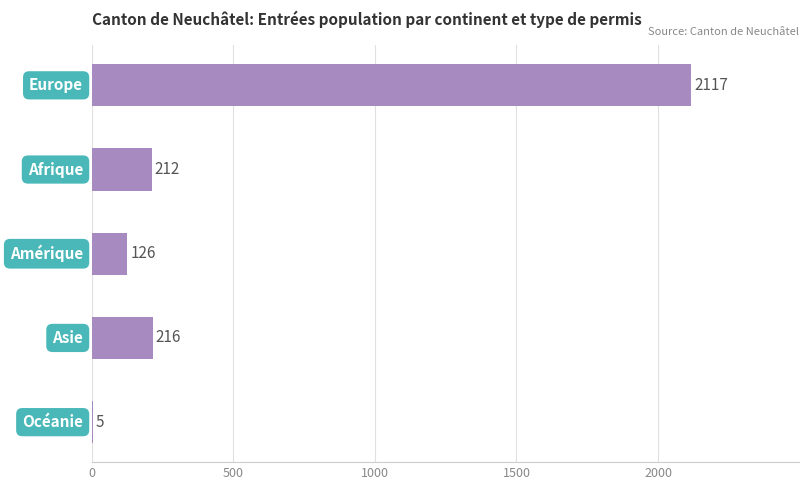

What is the sum of all values?

2676